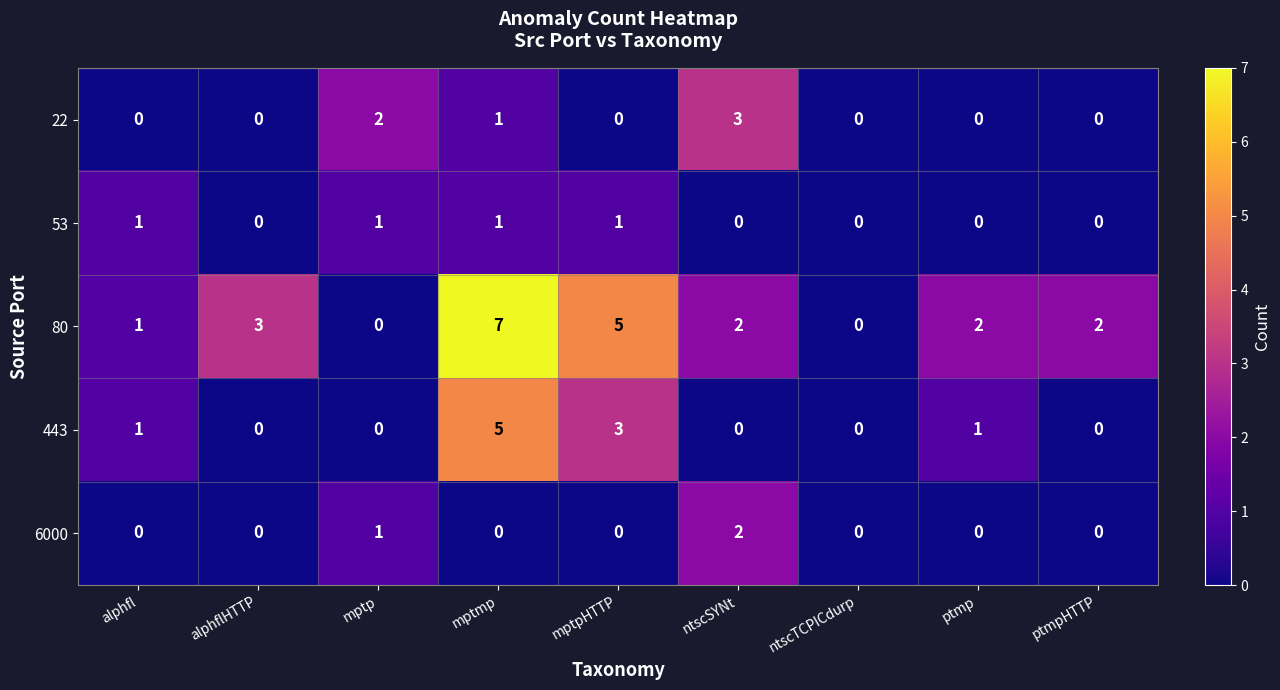

What is the sum of all 22 values?

6